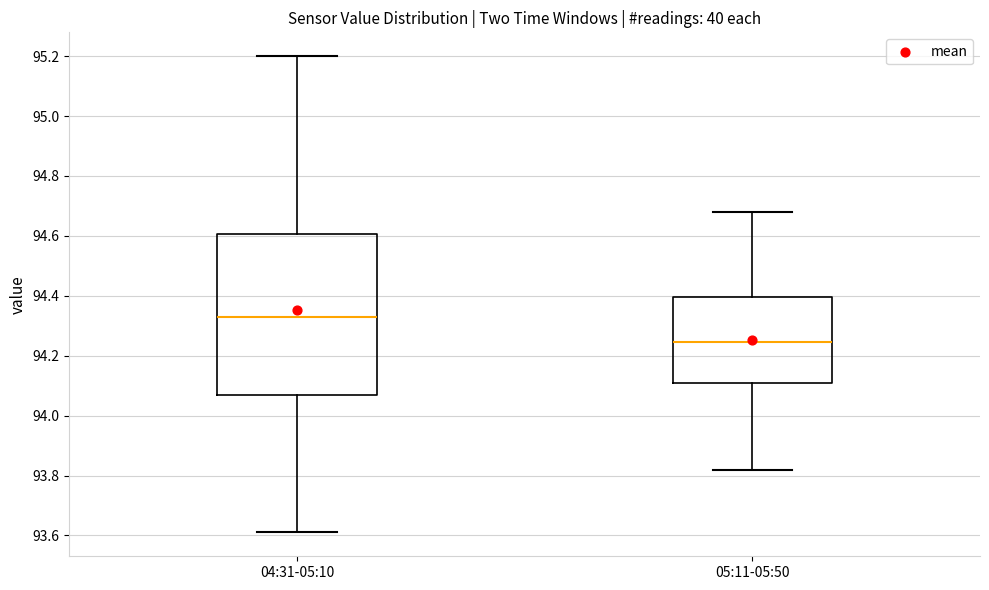

Reading left to right, transcribe this box plot: for each box, give where its median line is, the range the box spans, and where its two whiskers end, as read against the y-axis. The values are not printed on the chart, so give them approximately, as read against the axis.

04:31-05:10: median 94.34, box 94.08 to 94.60, whiskers 93.62 to 95.20
05:11-05:50: median 94.24, box 94.10 to 94.40, whiskers 93.82 to 94.68